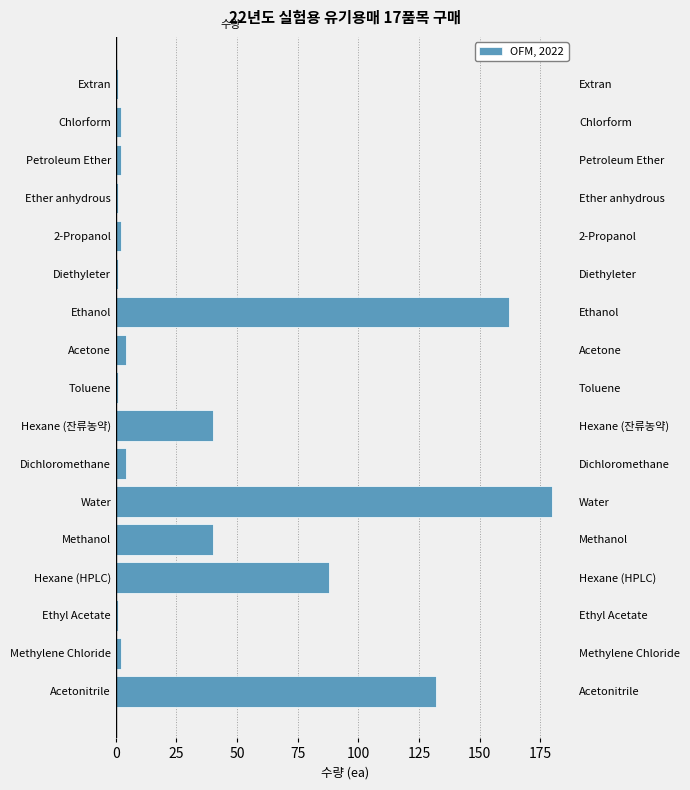

Does the chart contain stacked bars?

No